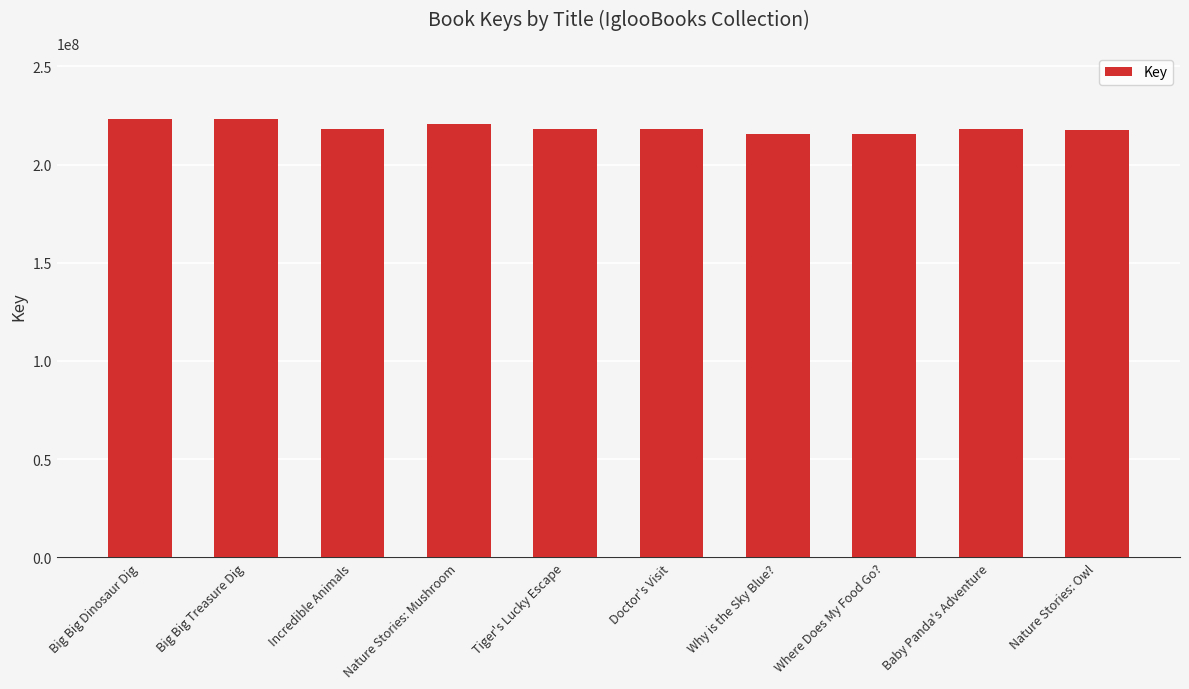

What is the sum of all values?

2188292177